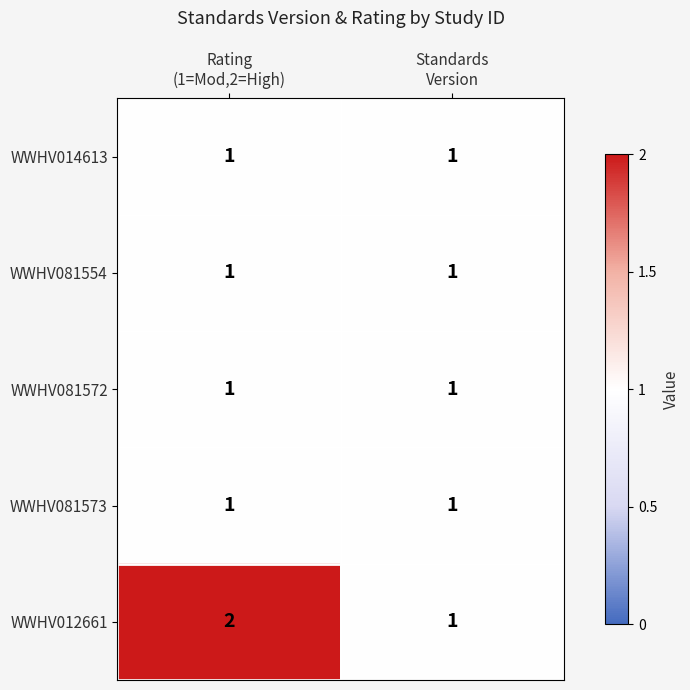

At which category is the sum across all series the highest?

Rating
(1=Mod,2=High)